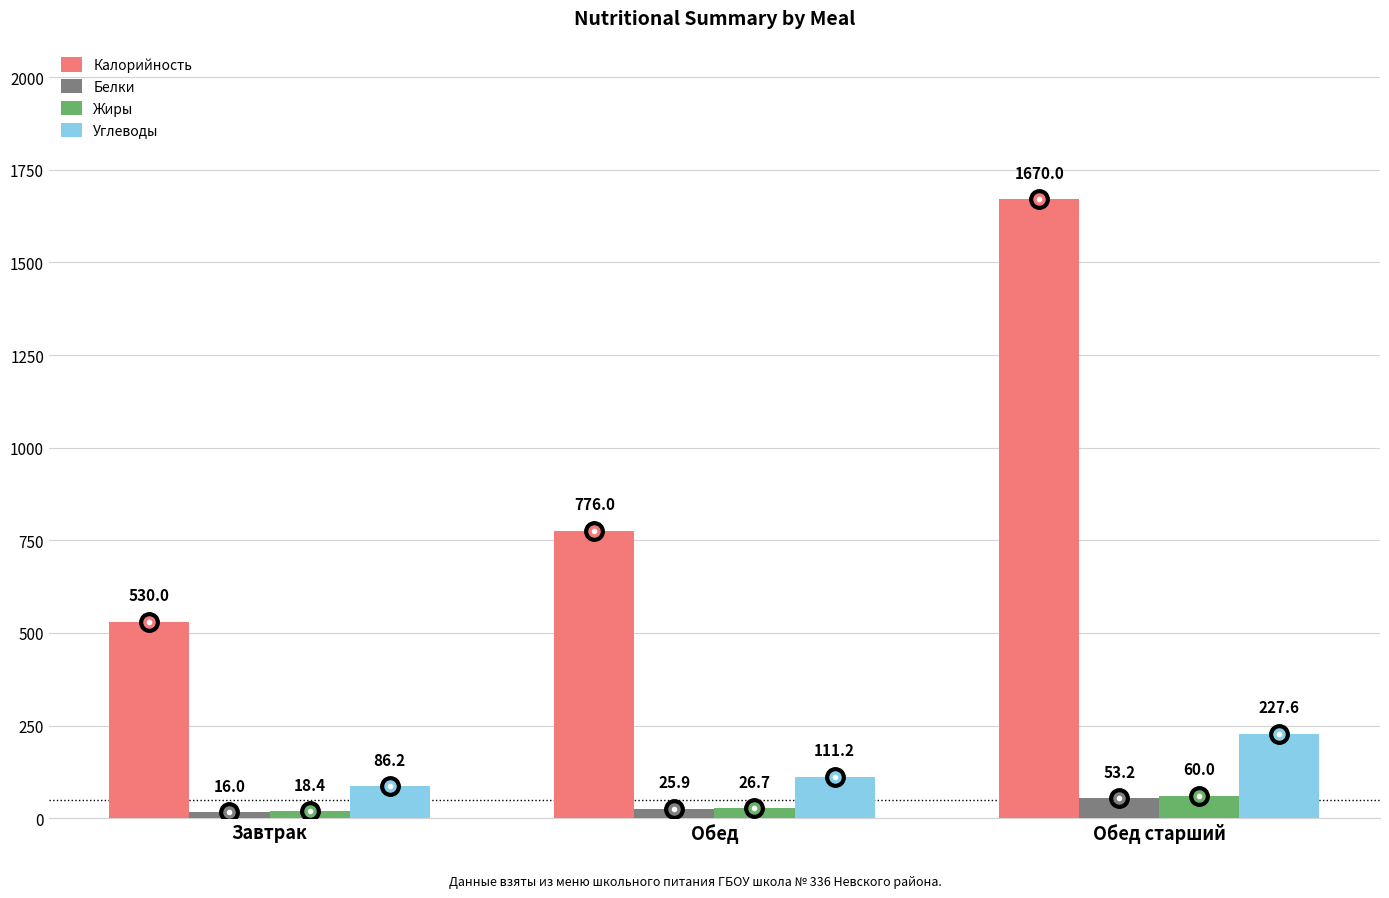

At which category is the sum across all series the highest?

Обед старший